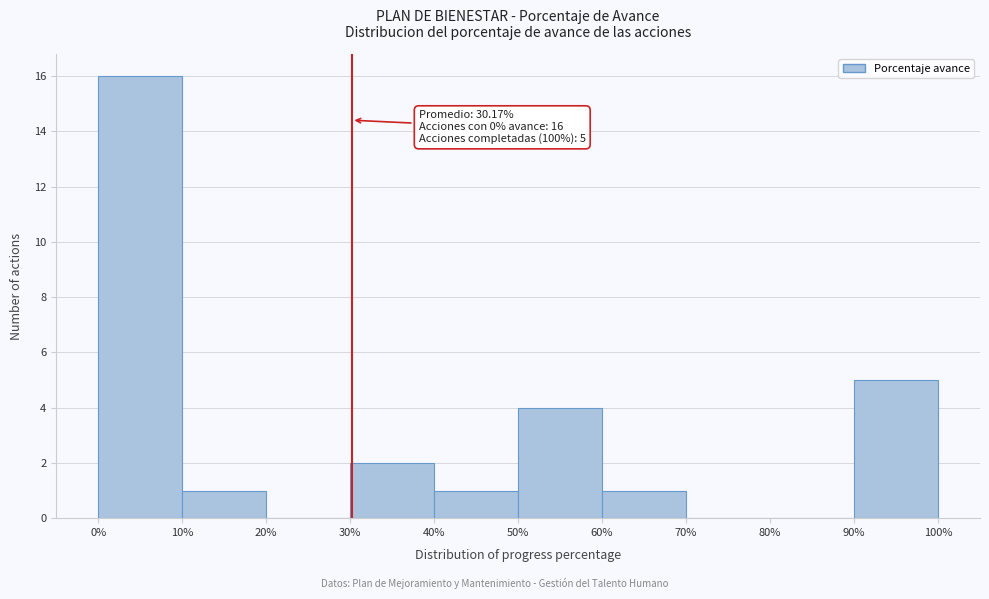

Which range on the x-axis has the tallest bar?

0% to 10%